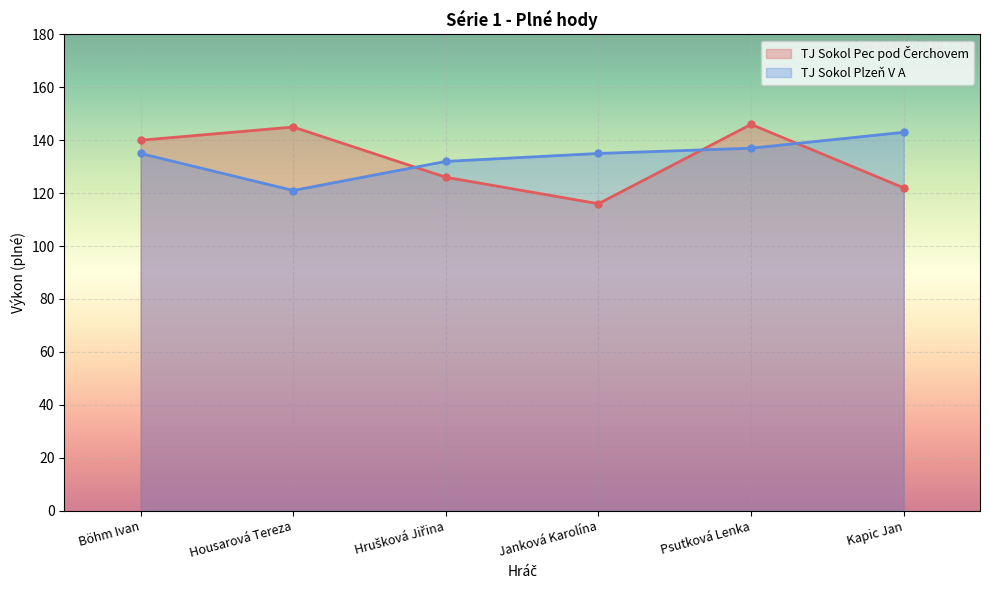

The TJ Sokol Pec pod Čerchovem series shows 212 at Hrušková Jiřina. True or false?

False